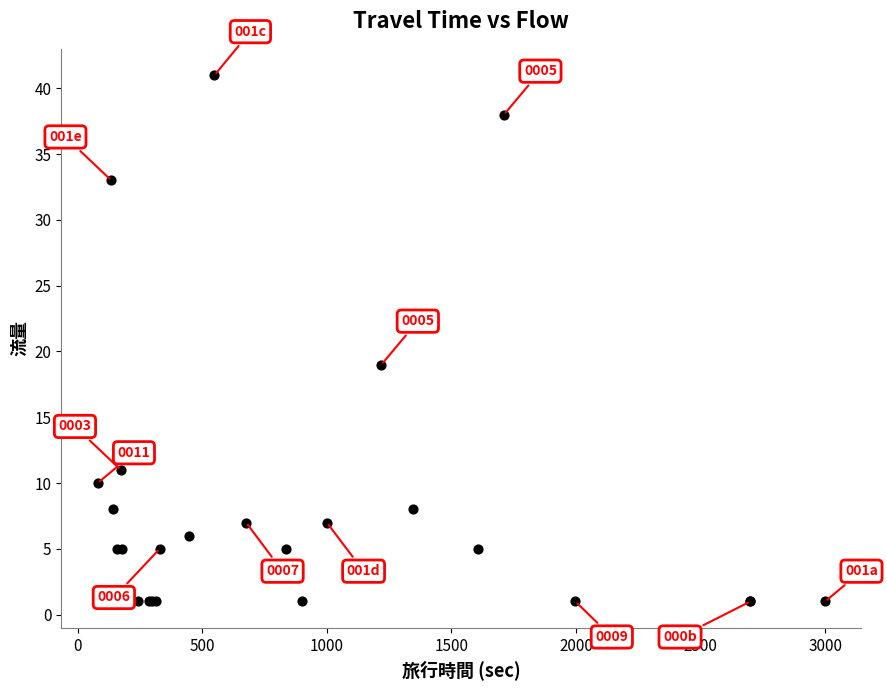

What Y value in the scatter plot is closest to 21?

19